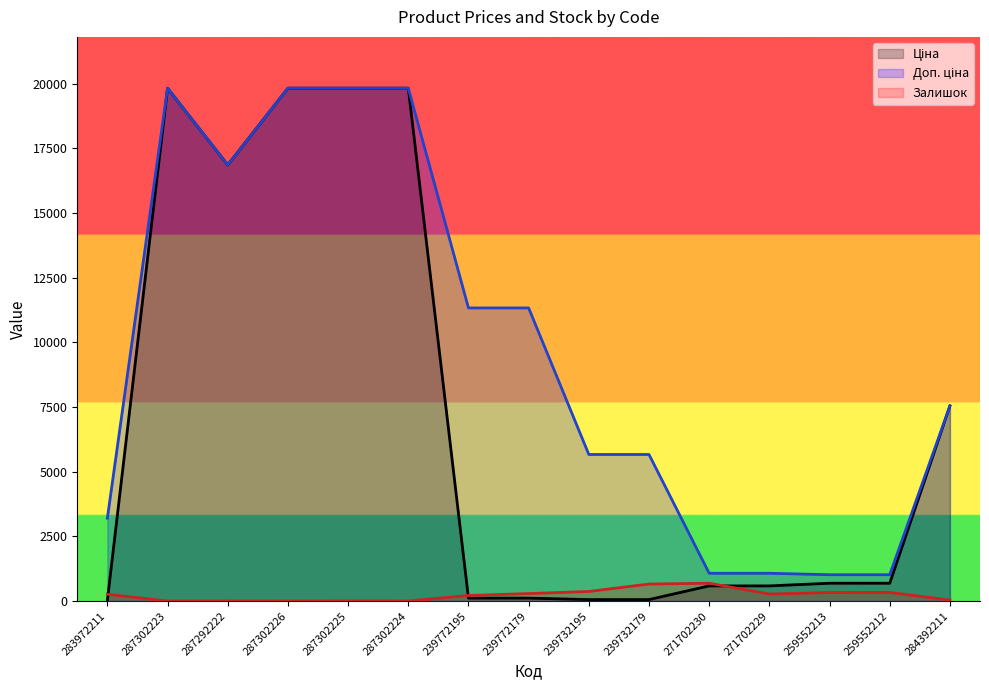

At which category does Залишок reach its first local valley?

287302223